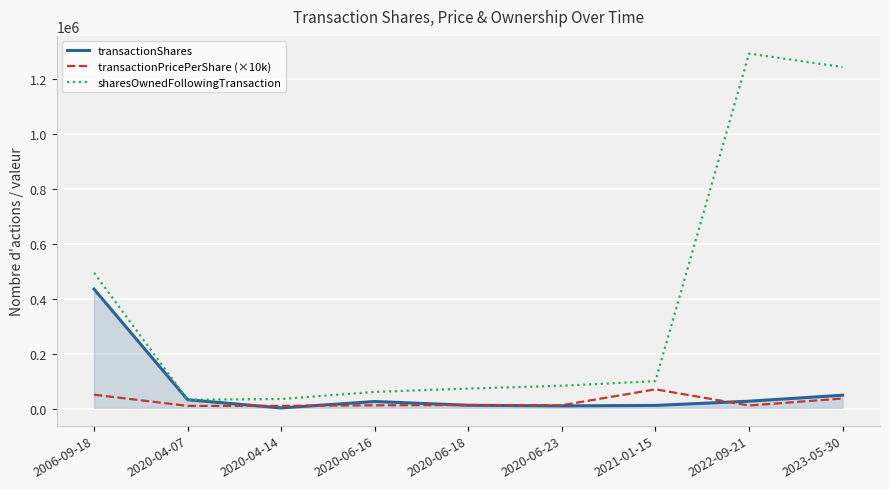

The value of transactionShares at 2006-09-18 is 435000.0. True or false?

True